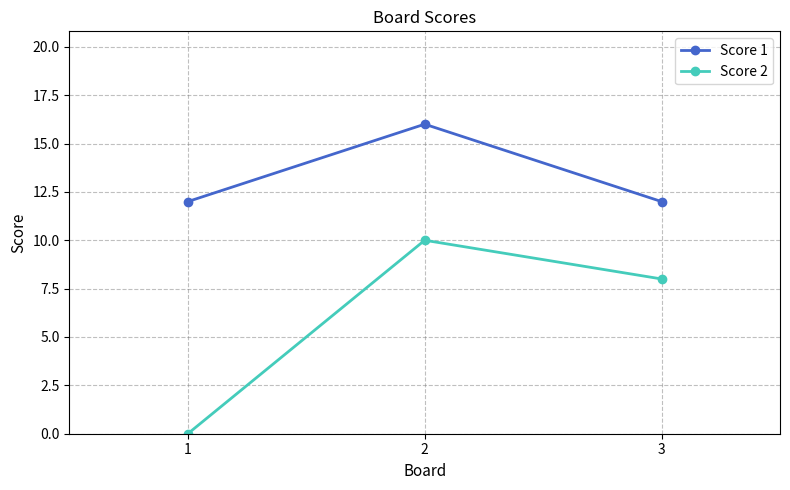

What is the average value of the Score 2 series?

6